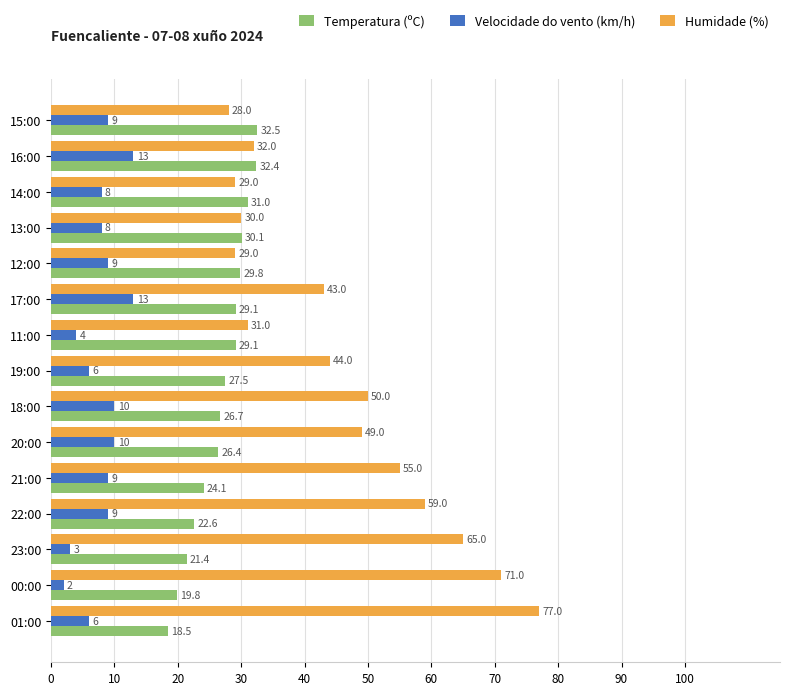

Which label corresponds to the smallest value in the chart?

00:00